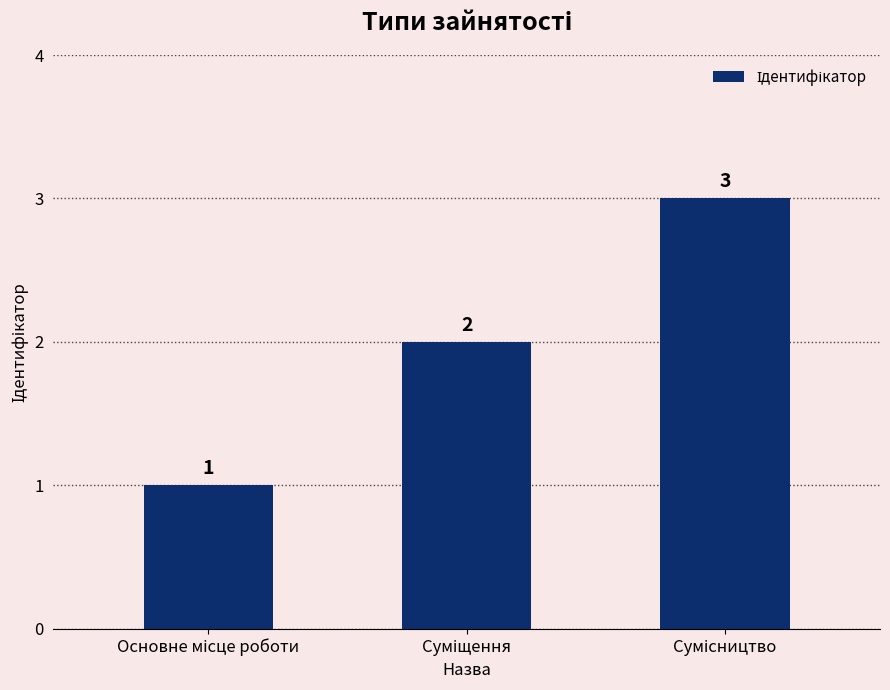

What is the sum of all values?

6